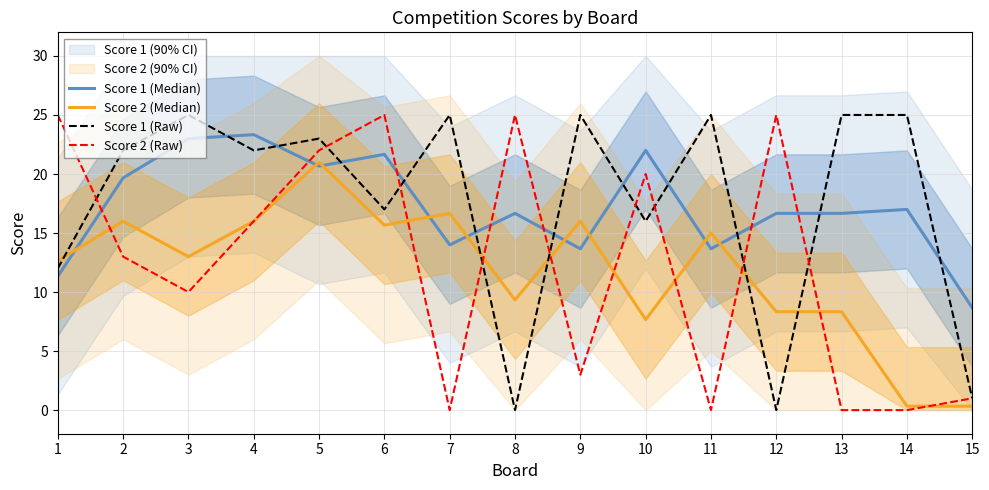

What is the sum of the Score 2 (Raw) values at 5 and 9?

25.0